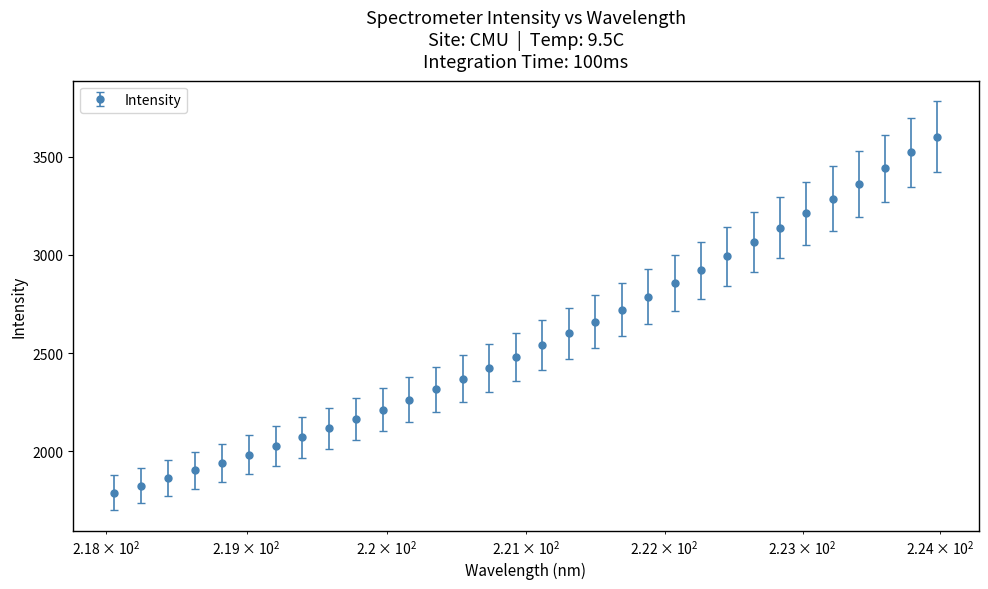

What is the difference between the second highest and second lowest values?

1695.4